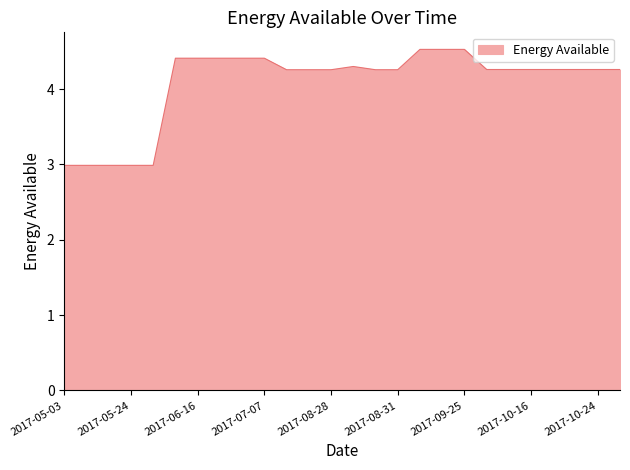

What is the smallest value displayed?

3.0